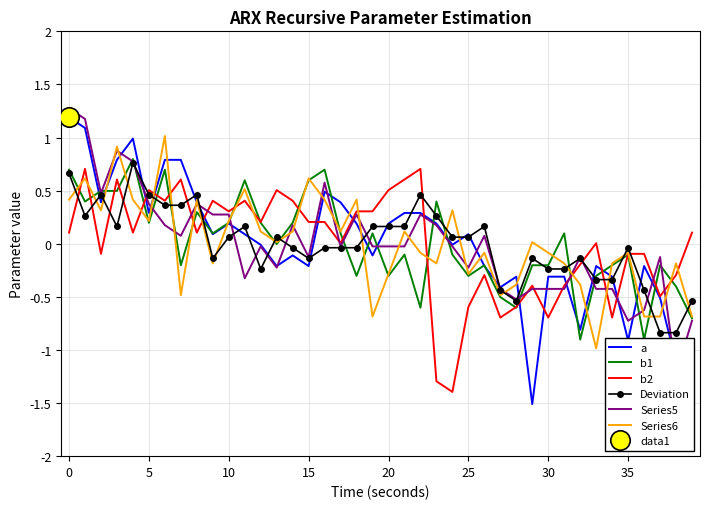

At how many categories does at least one series exceed 0?

31